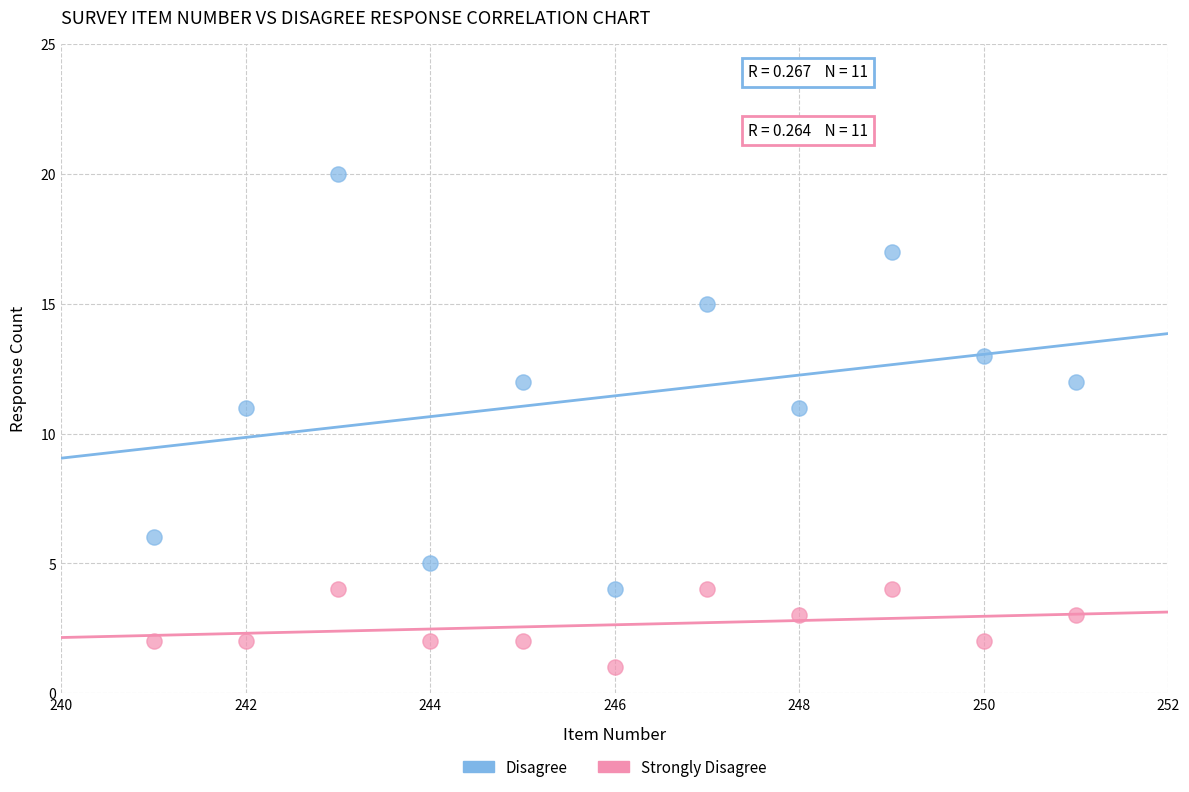

Which series contains the lowest Y value?

Strongly Disagree